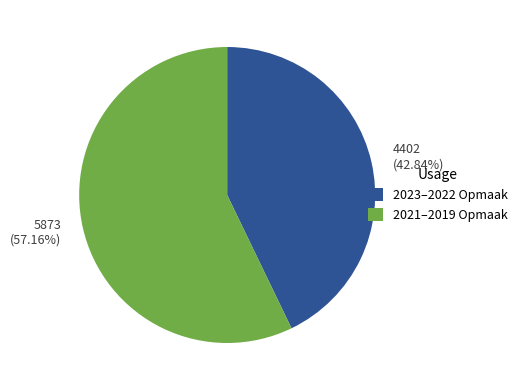

Do 2023–2022 Opmaak and 2021–2019 Opmaak together represent more than half of the pie?

Yes